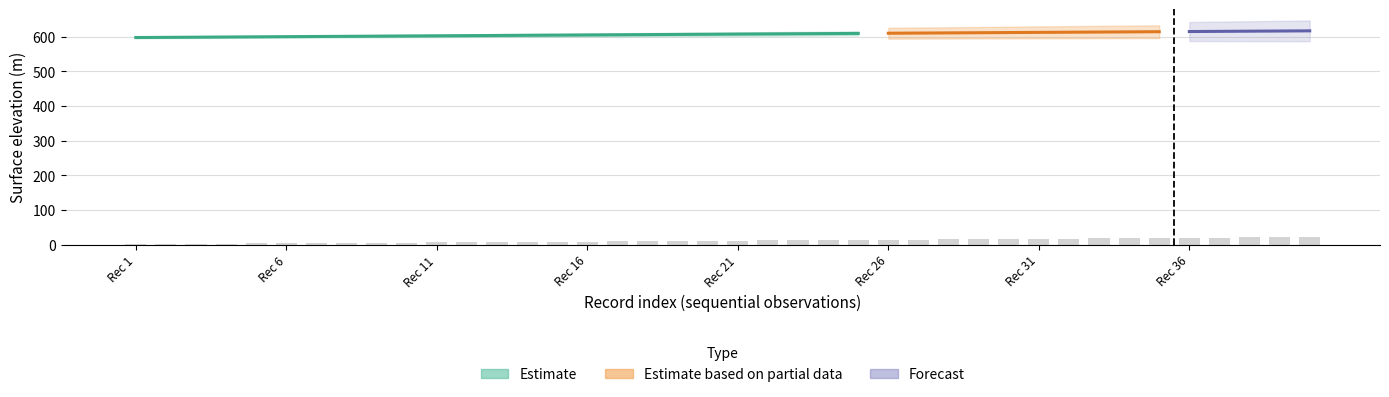

Reading left to right, transcribe all the data shown in this chart.

1.0	1.6	2.4	2.9	3.5	4.0	4.5	4.9	5.3	5.7	6.2	6.6	7.0	7.4	7.9	8.4	8.9	9.4	10.0	10.7	11.2	11.8	12.3	12.9	13.4	14.0	14.6	15.2	15.7	16.3	16.9	17.4	17.9	18.5	19.1	19.7	20.3	21.0	21.7	22.2